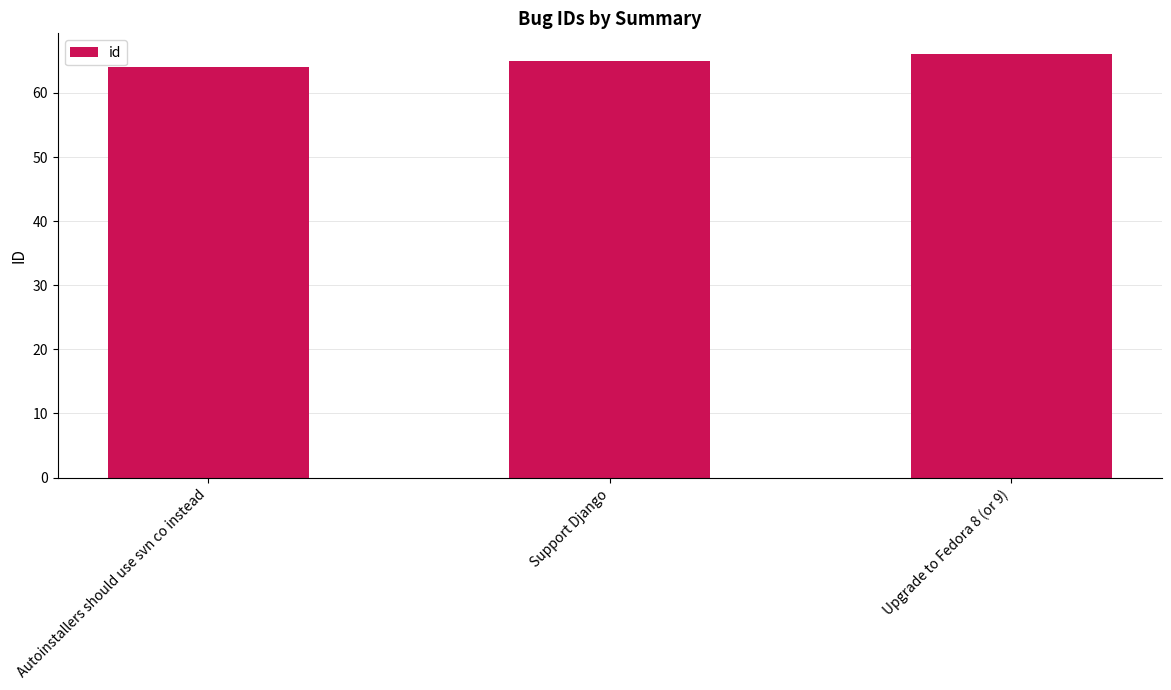

List the labels in order of value, smallest first.

Autoinstallers should use svn co instead, Support Django, Upgrade to Fedora 8 (or 9)